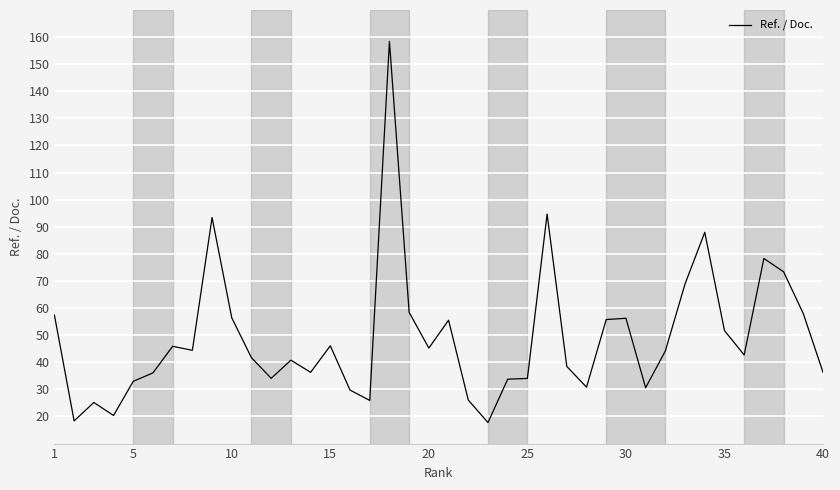

What is the minimum value shown in the chart?

17.8